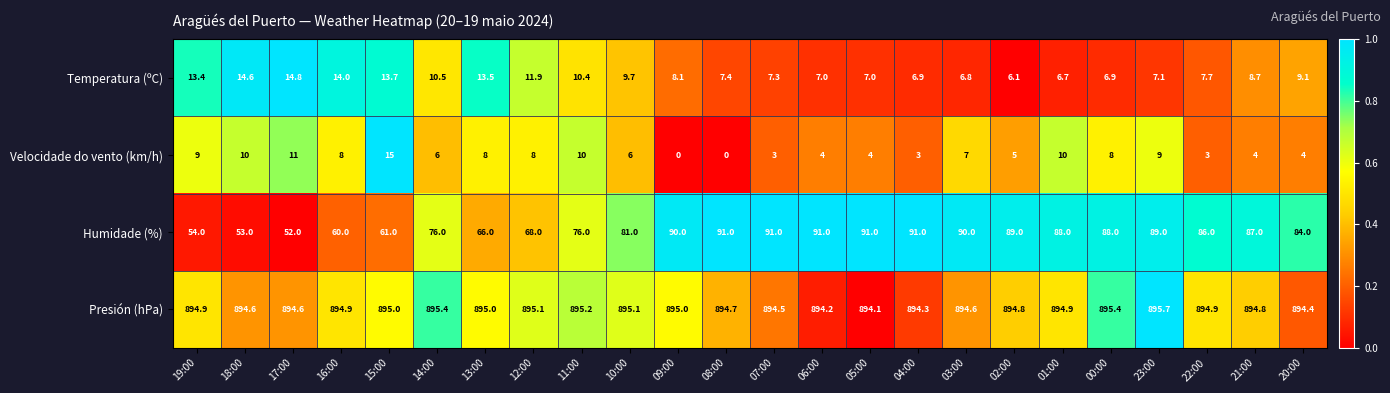

The value of Humidade (%) at 13:00 is 66.0. True or false?

True